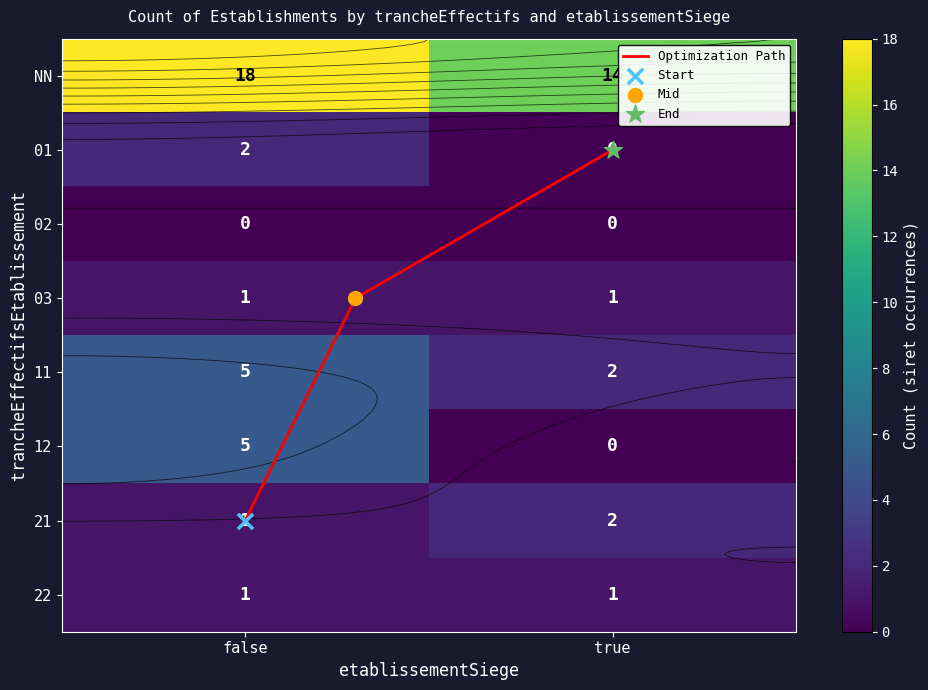

Reading right to left, list all the values displayed in this chart.

false: 22=1	21=1	12=5	11=5	03=1	02=0	01=2	NN=18
true: 22=1	21=2	12=0	11=2	03=1	02=0	01=0	NN=14